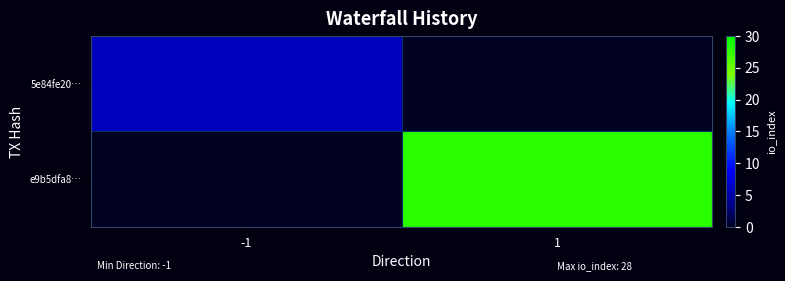

What is the total value across all series at -1?

6